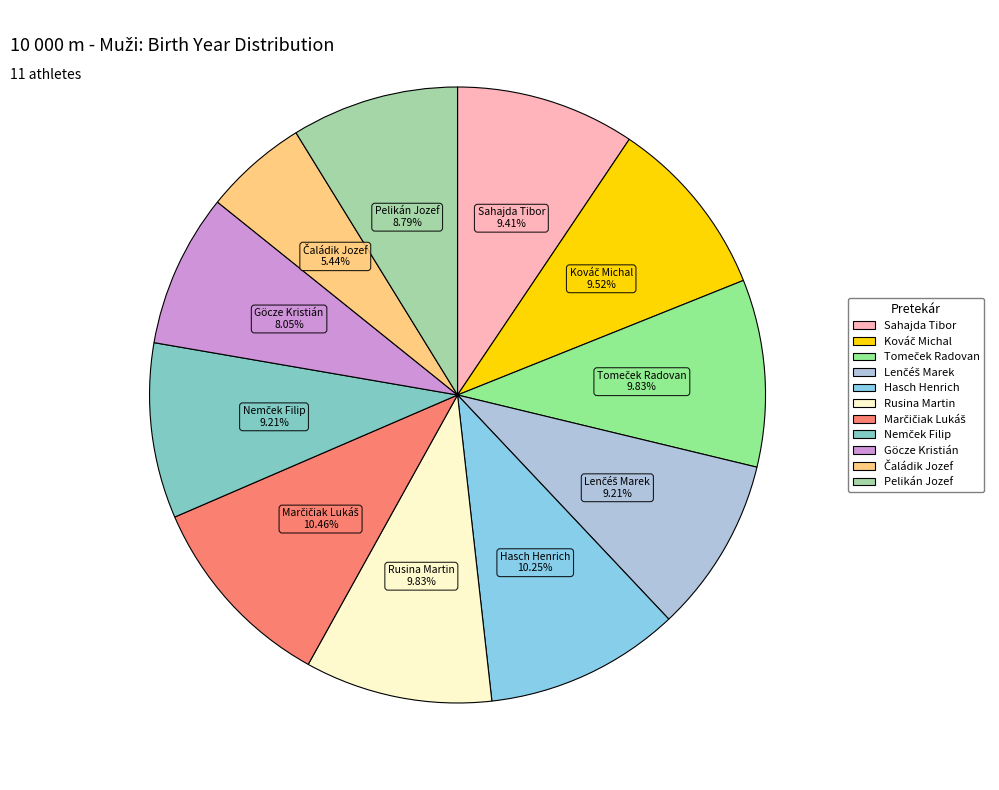

Does Rusina Martin account for over 50% of the chart?

No